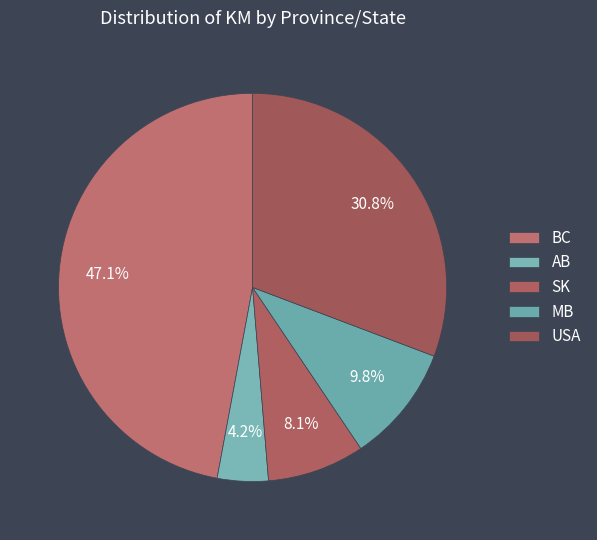

Rank the categories by value from highest to lowest.

BC, USA, MB, SK, AB